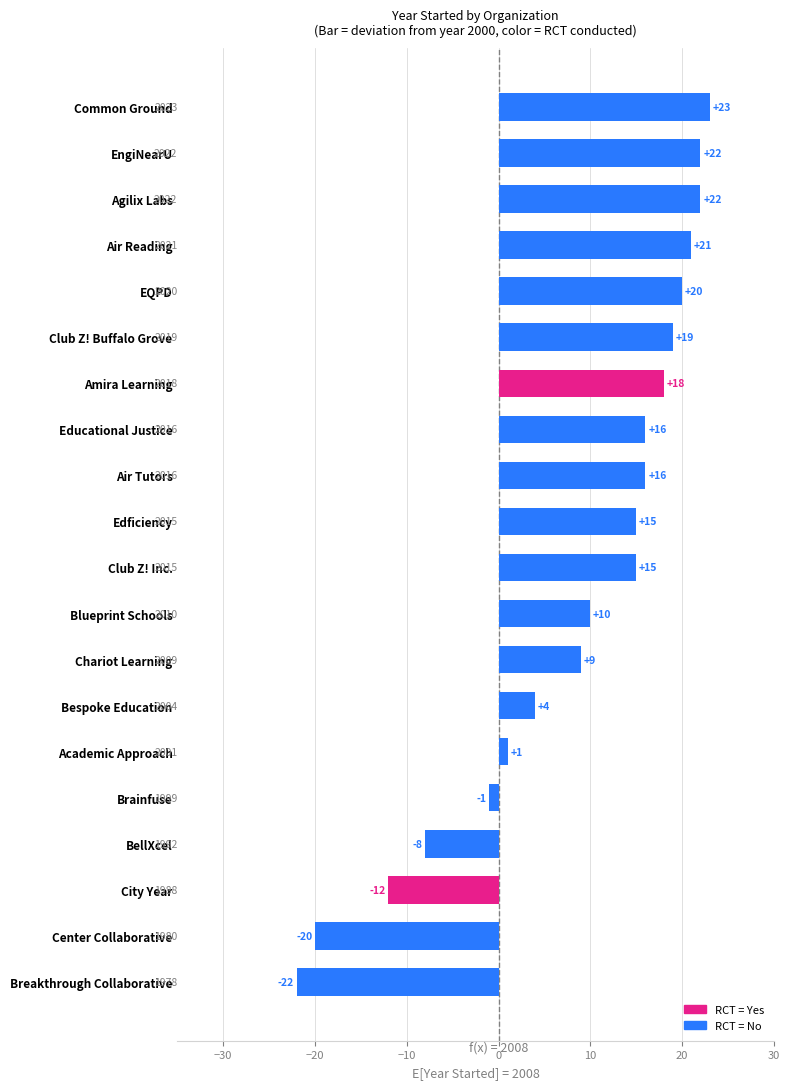

Which label corresponds to the smallest value in the chart?

Breakthrough Collaborative